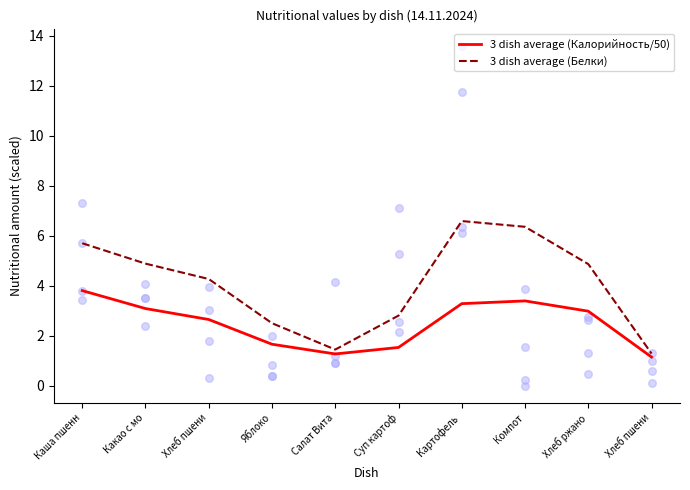

Which series reaches the minimum Y coordinate?

3 dish average (Калорийность/50)